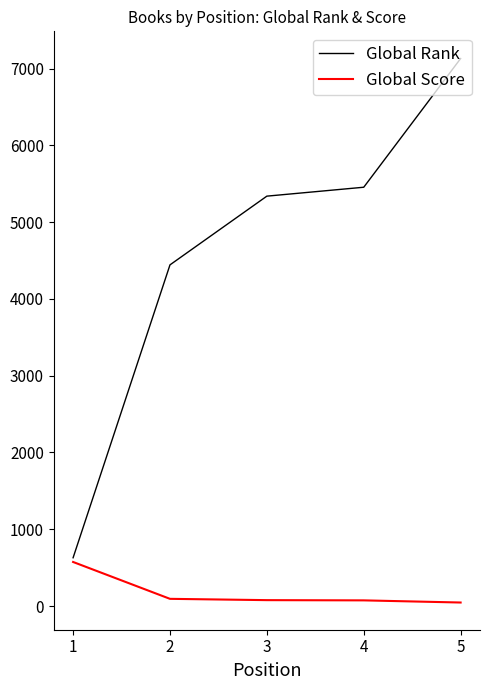

What is the sum of all Global Rank values?

22994